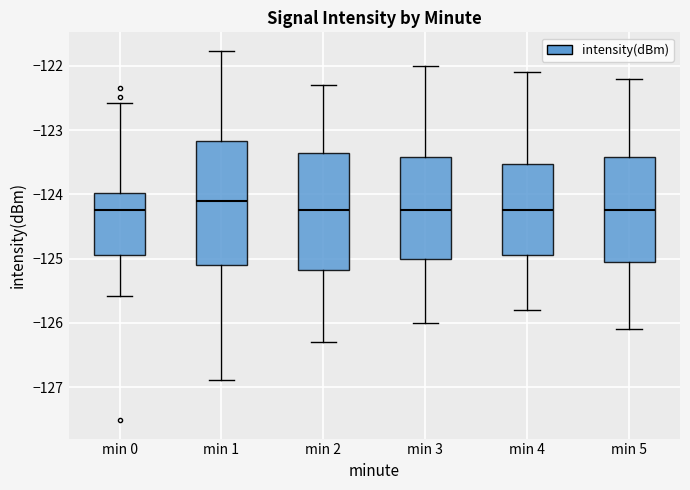

Where does the upper whisker of the box for min 2 end on the y-axis? The values are not printed on the chart, so give them approximately, as read against the axis.

-122.3